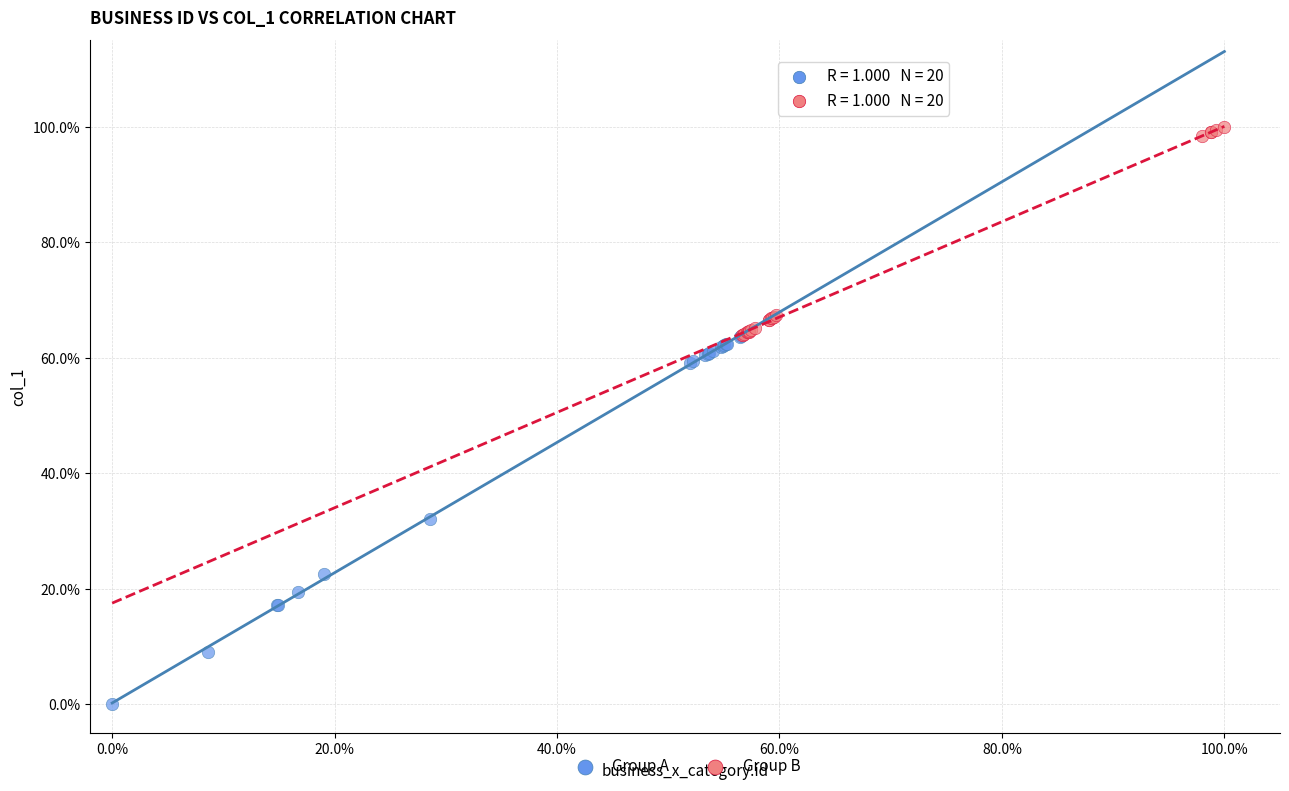

What are all the series names shown in the legend?

Group A, Group B